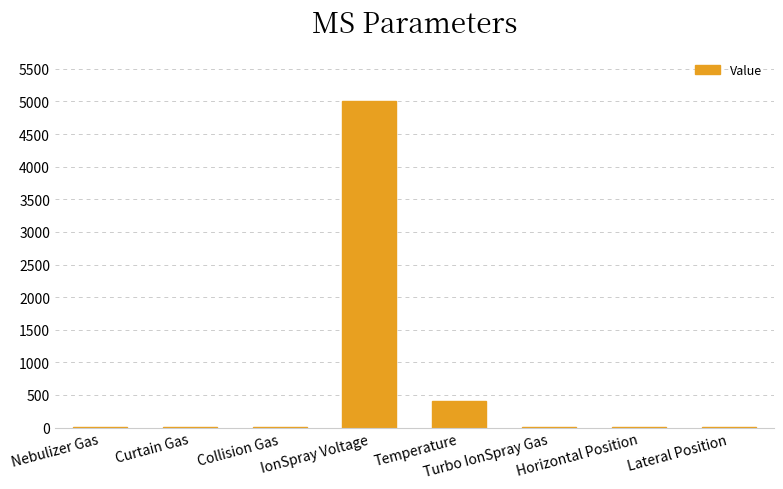

What is the greatest value displayed?

5000